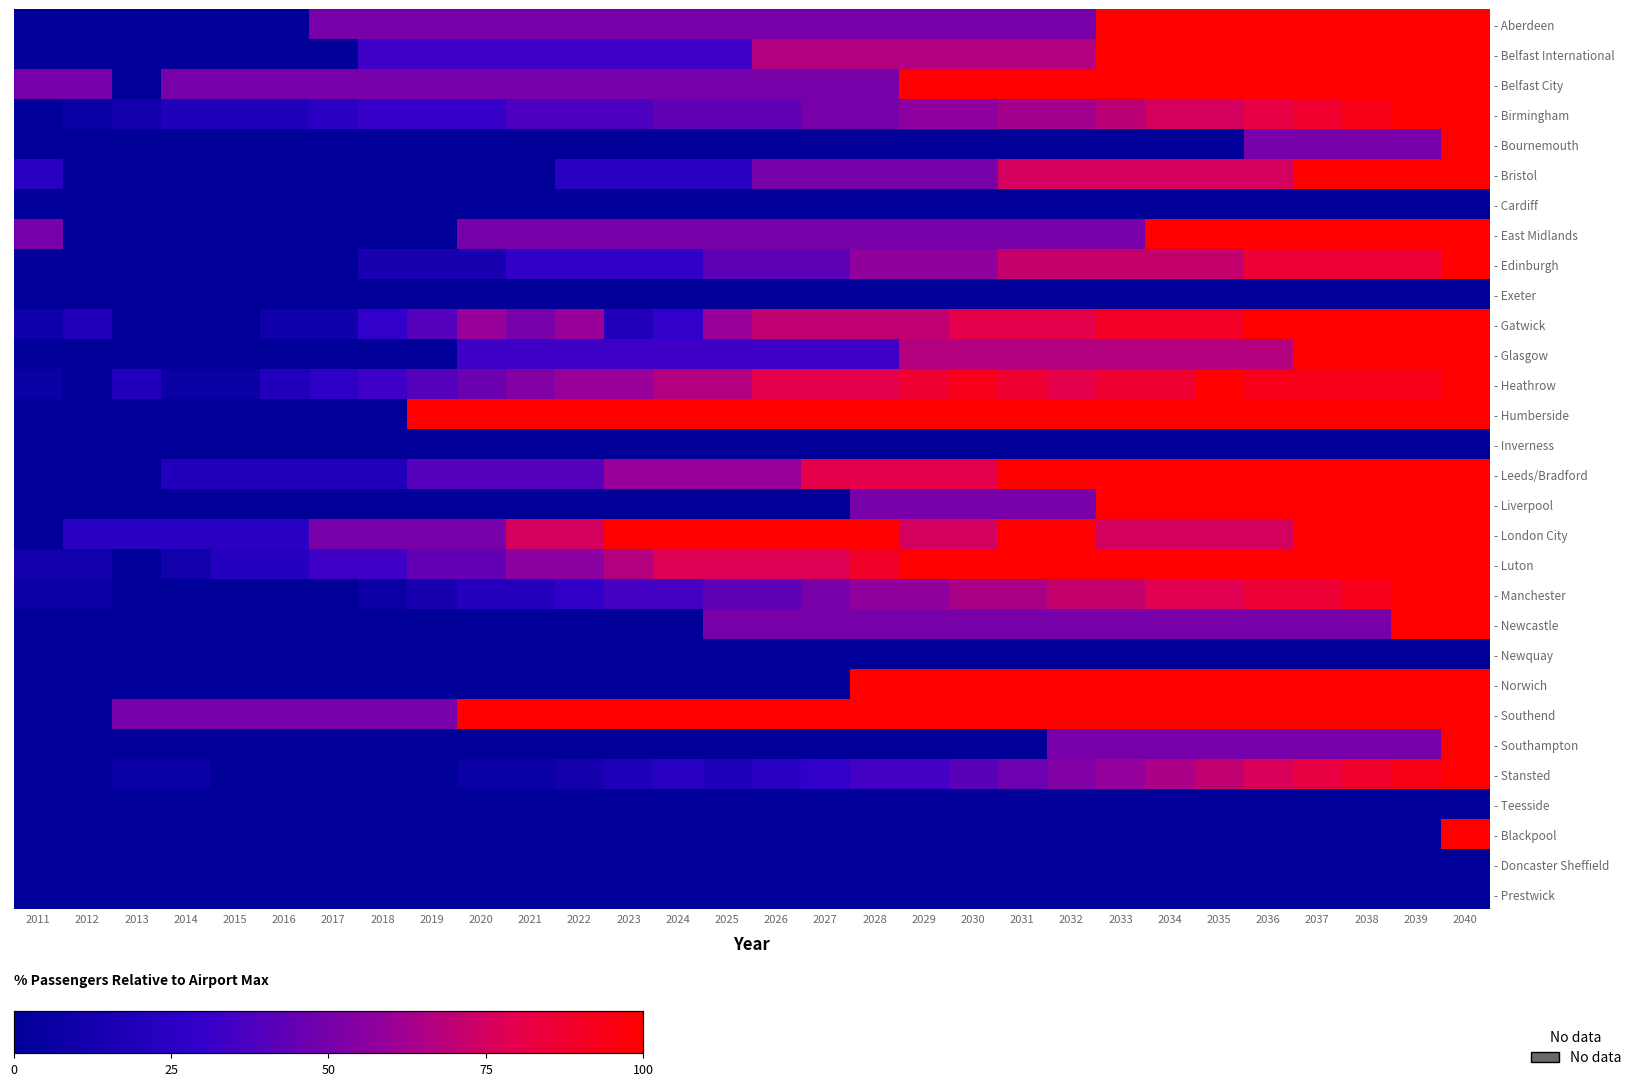

What is the spread (max minus min) of values at 2018?

50.0